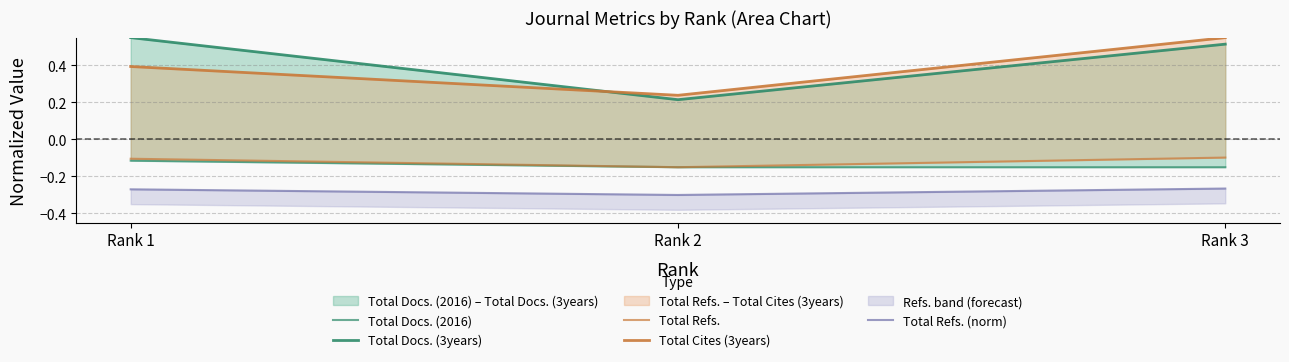

Reading right to left, transcribe all the data shown in this chart.

Total Docs. (2016): Rank 3=-0.1	Rank 2=-0.1	Rank 1=-0.1
Total Docs. (3years): Rank 3=0.5	Rank 2=0.2	Rank 1=0.5
Total Refs.: Rank 3=-0.1	Rank 2=-0.1	Rank 1=-0.1
Total Cites (3years): Rank 3=0.5	Rank 2=0.2	Rank 1=0.4
Total Refs. (norm): Rank 3=-0.3	Rank 2=-0.3	Rank 1=-0.3